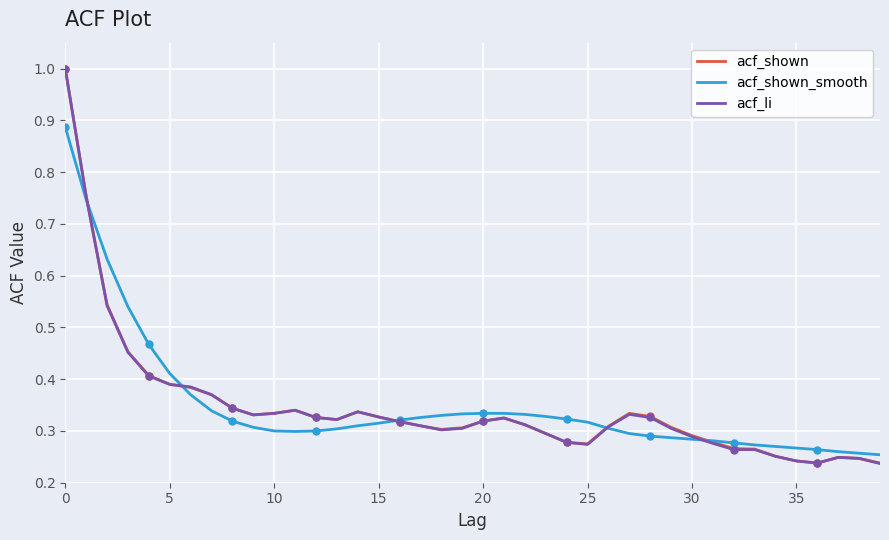

True or false: acf_li and acf_shown cross at least once.

False